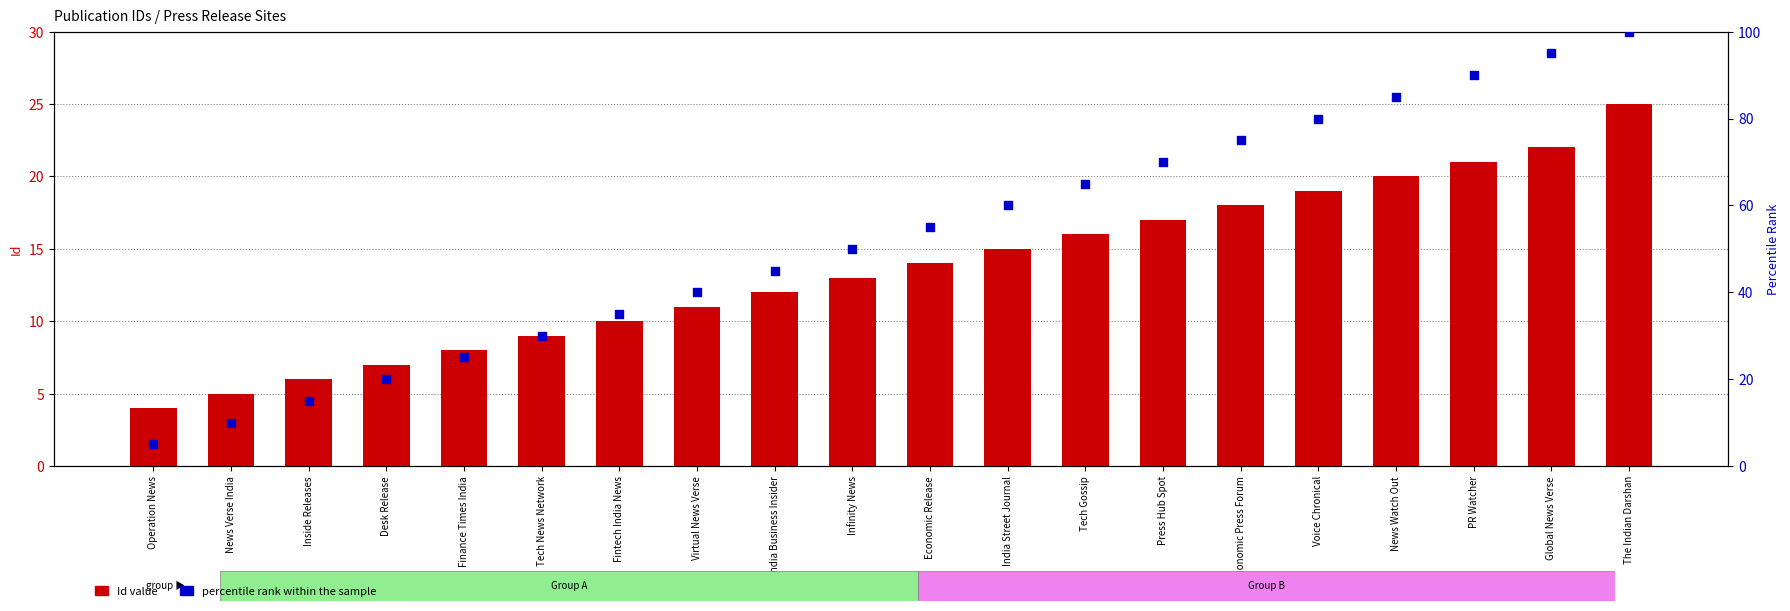

Which series reaches the minimum Y coordinate?

Id value